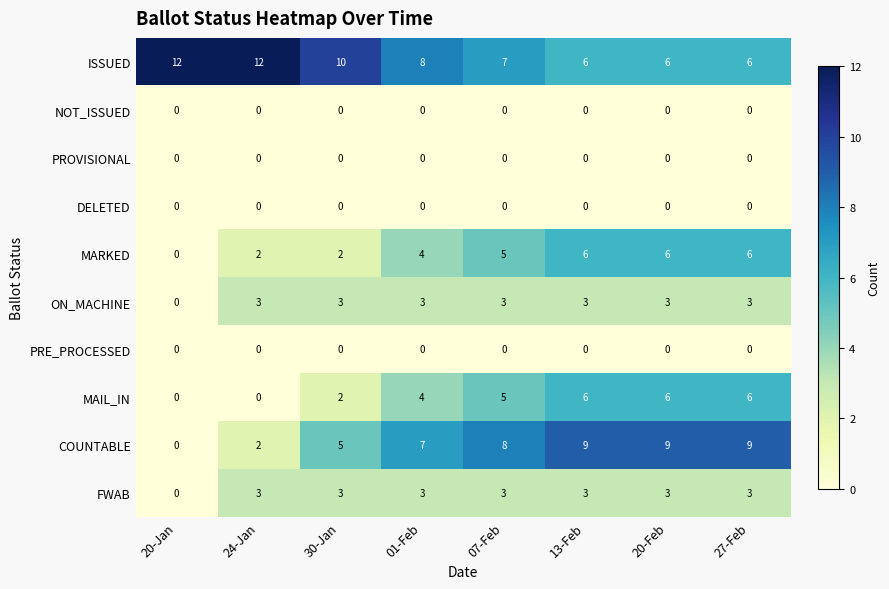

What is the total value across all series at 24-Jan?

22